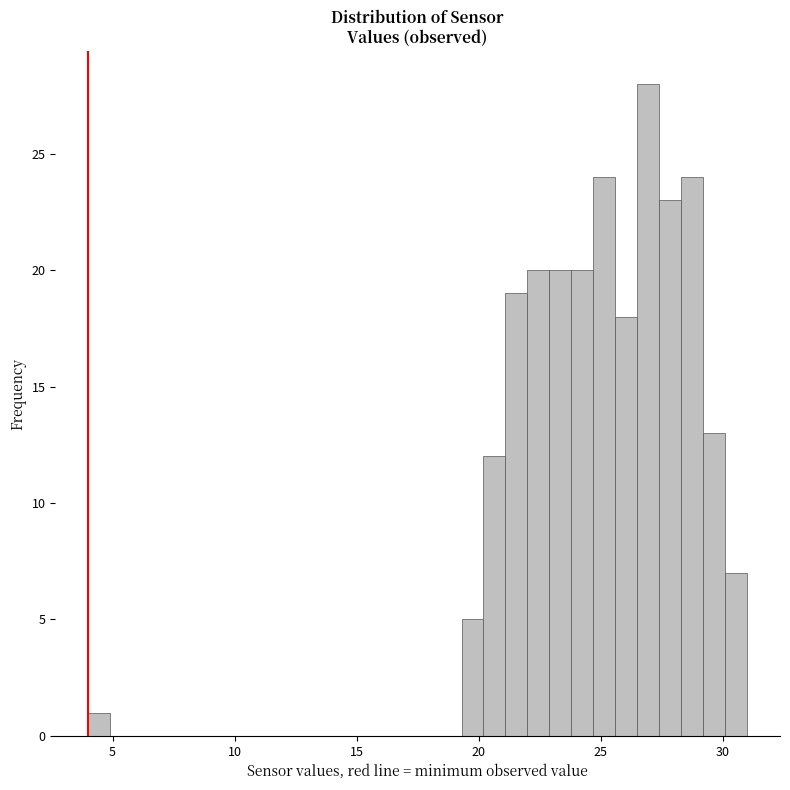

Around what value on the x-axis is the tallest bar? Give the approximate position of its centre, as read against the axis.

27.0